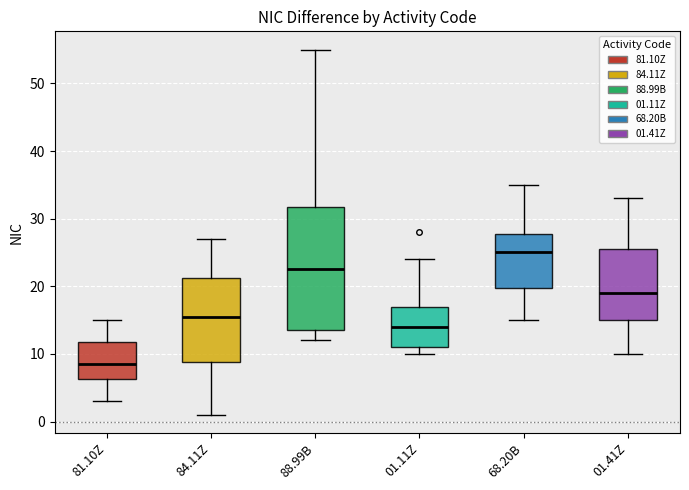

Reading left to right, transcribe this box plot: for each box, give where its median line is, the range the box spans, and where its two whiskers end, as read against the y-axis. The values are not printed on the chart, so give them approximately, as read against the axis.

81.10Z: median 9, box 6 to 12, whiskers 3 to 15
84.11Z: median 16, box 9 to 21, whiskers 1 to 27
88.99B: median 23, box 14 to 32, whiskers 12 to 55
01.11Z: median 14, box 11 to 17, whiskers 10 to 24
68.20B: median 25, box 20 to 28, whiskers 15 to 35
01.41Z: median 19, box 15 to 26, whiskers 10 to 33